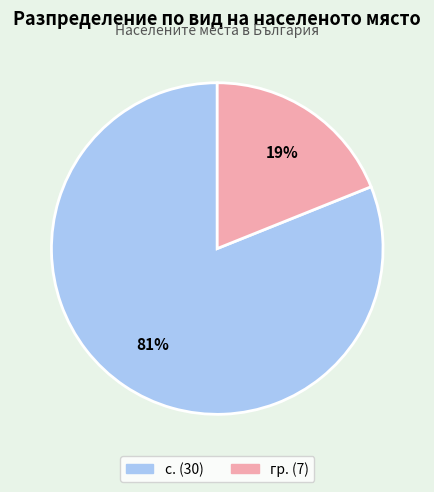

Is there any slice that represents more than half of the pie?

Yes